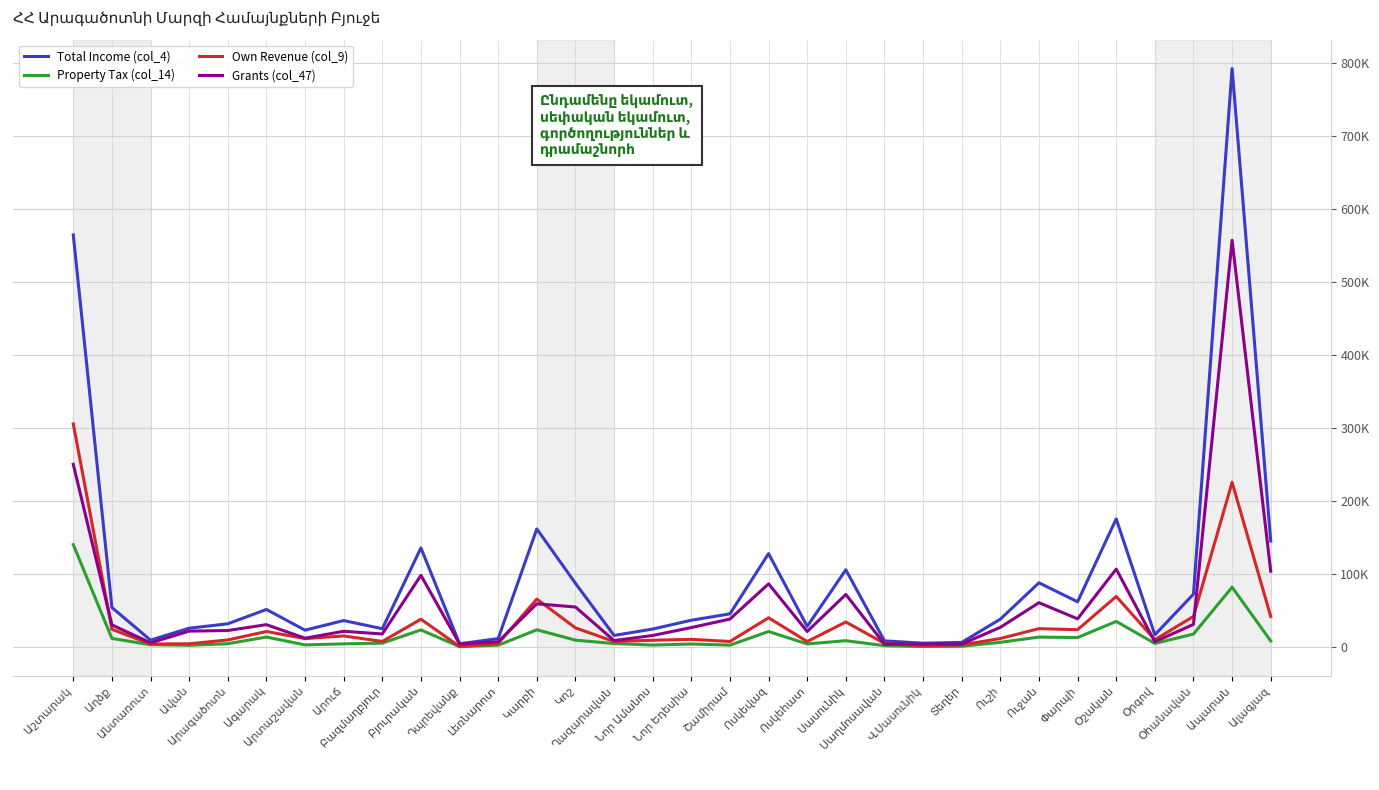

What are all the series names shown in the legend?

Total Income (col_4), Property Tax (col_14), Own Revenue (col_9), Grants (col_47)